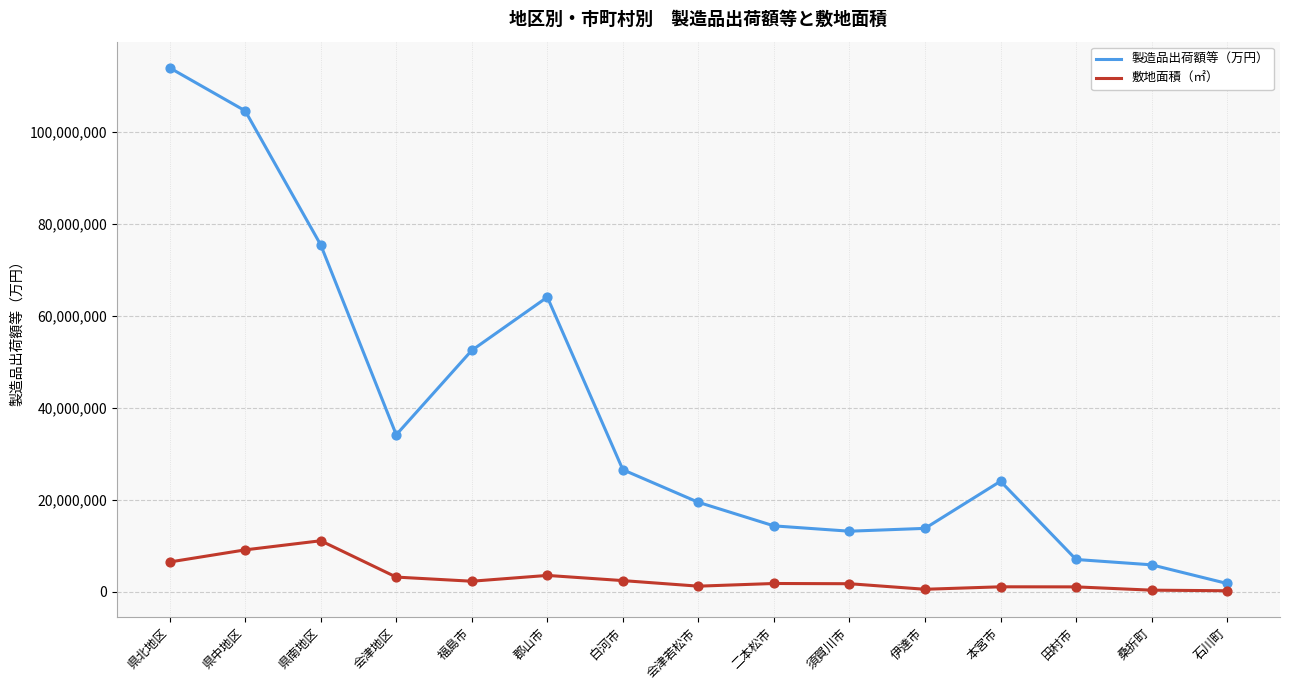

At which category is the sum across all series the highest?

県北地区